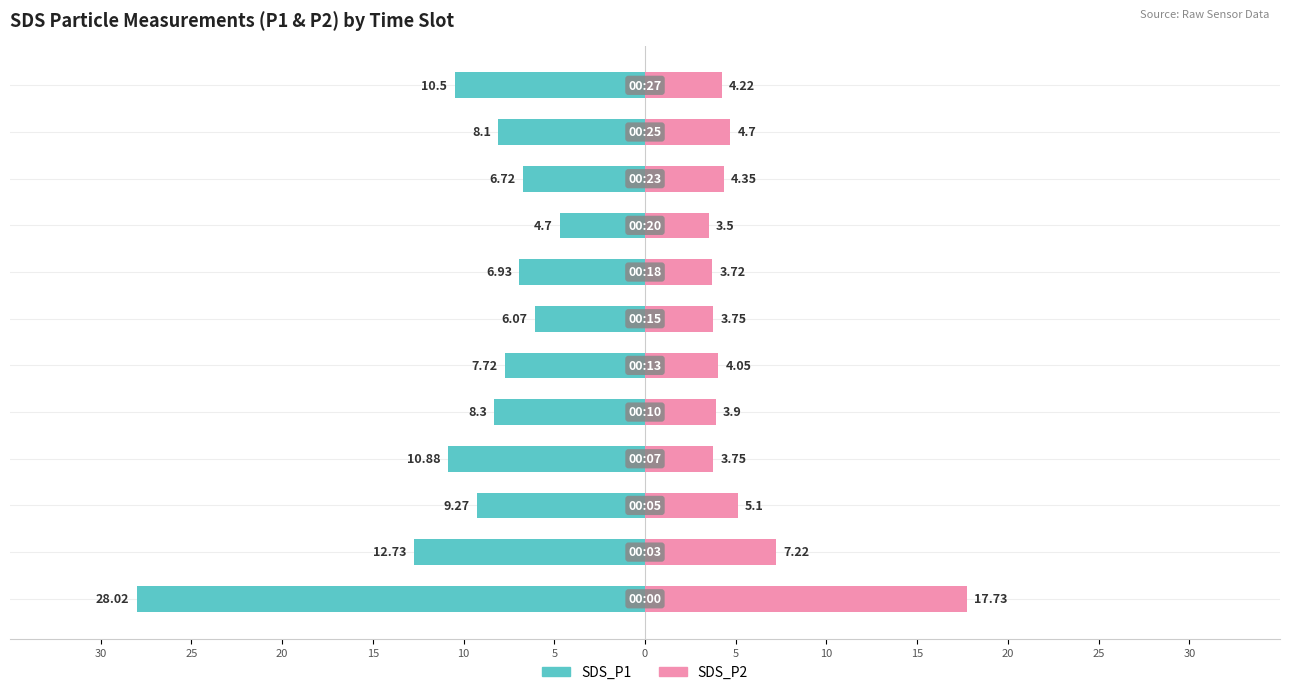

What is the difference between the maximum and minimum values in the SDS_P2 series?

14.2